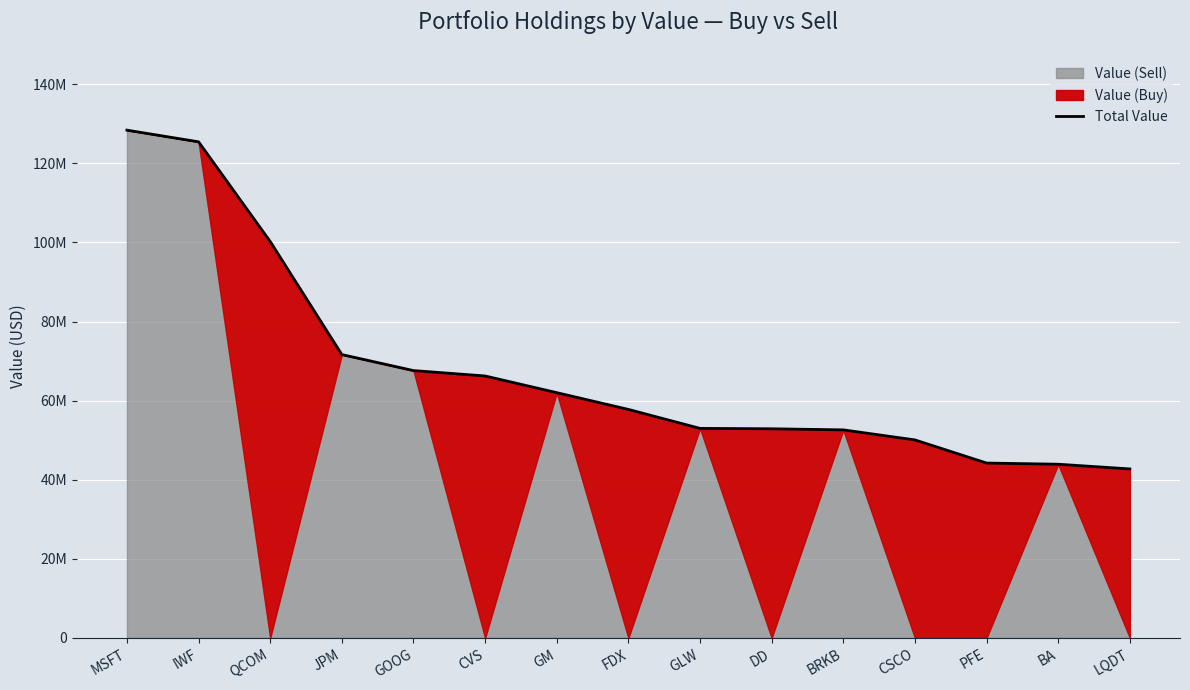

Rank the categories by value from lowest to highest.

LQDT, BA, PFE, CSCO, BRKB, DD, GLW, FDX, GM, CVS, GOOG, JPM, QCOM, IWF, MSFT